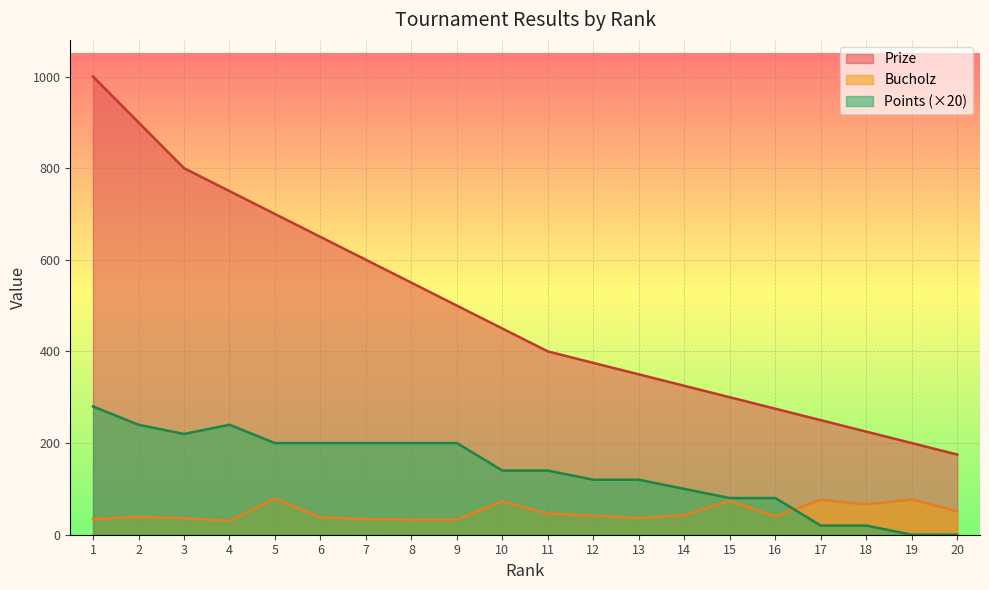

Rank the series by their average value, from highest to lowest.

Prize, Points (×20), Bucholz